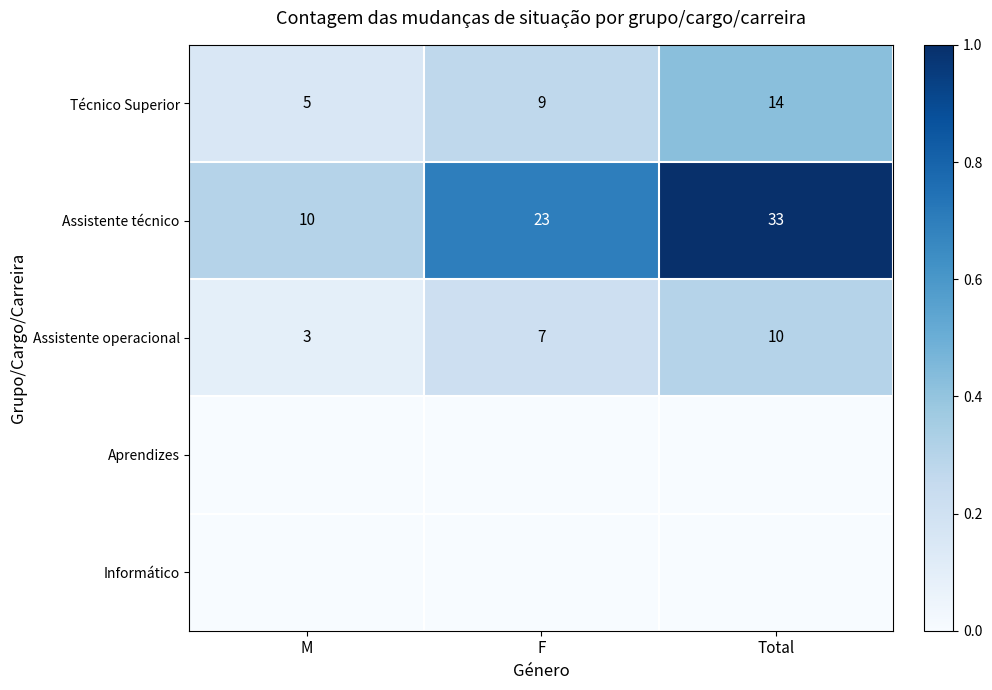

List the labels in order of Assistente operacional value, smallest first.

M, F, Total